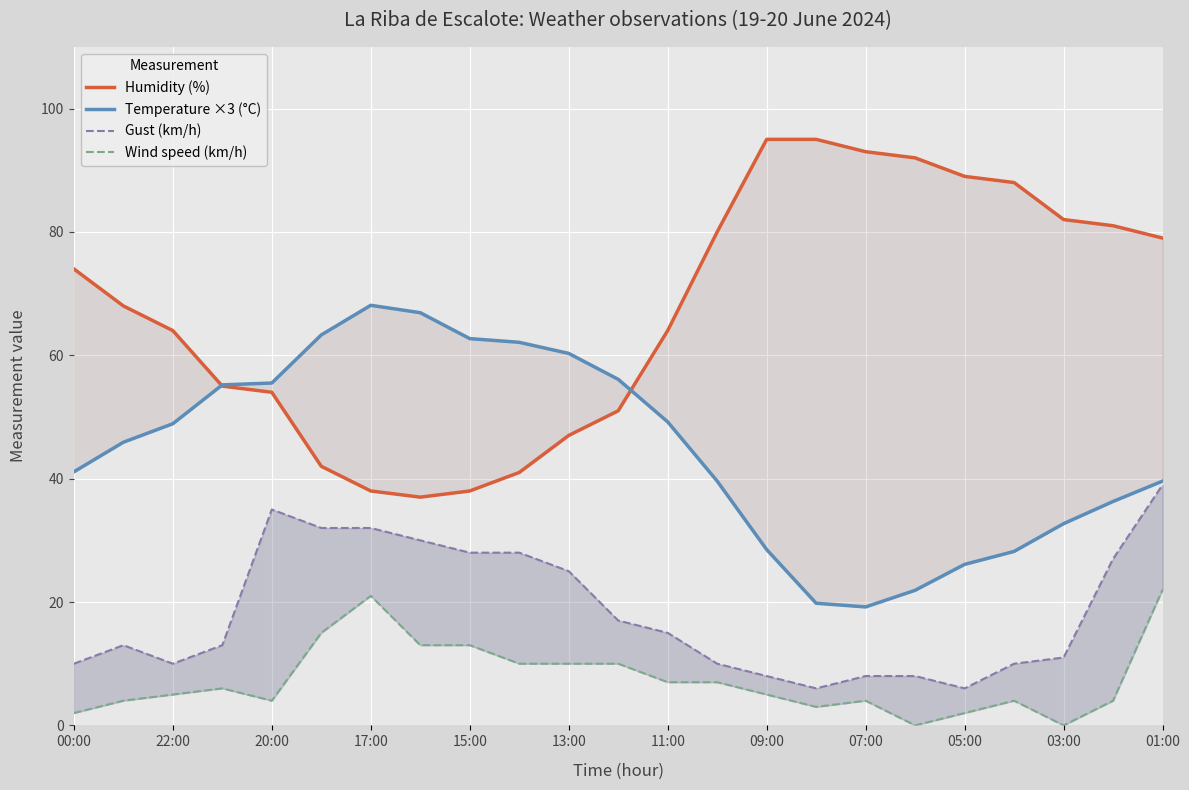

Is it true that Humidity (%) equals 57.7 at 17:00?

False